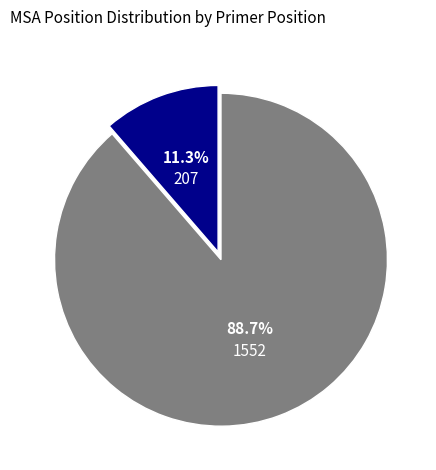

True or false: 1552 accounts for 89% of the total.

True